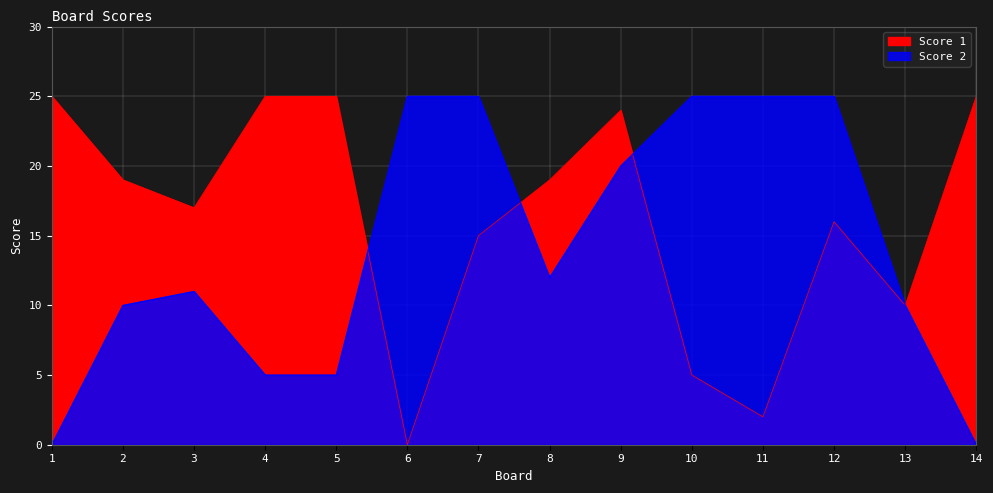

What is the difference between the Score 2 values at 9 and 10?

5